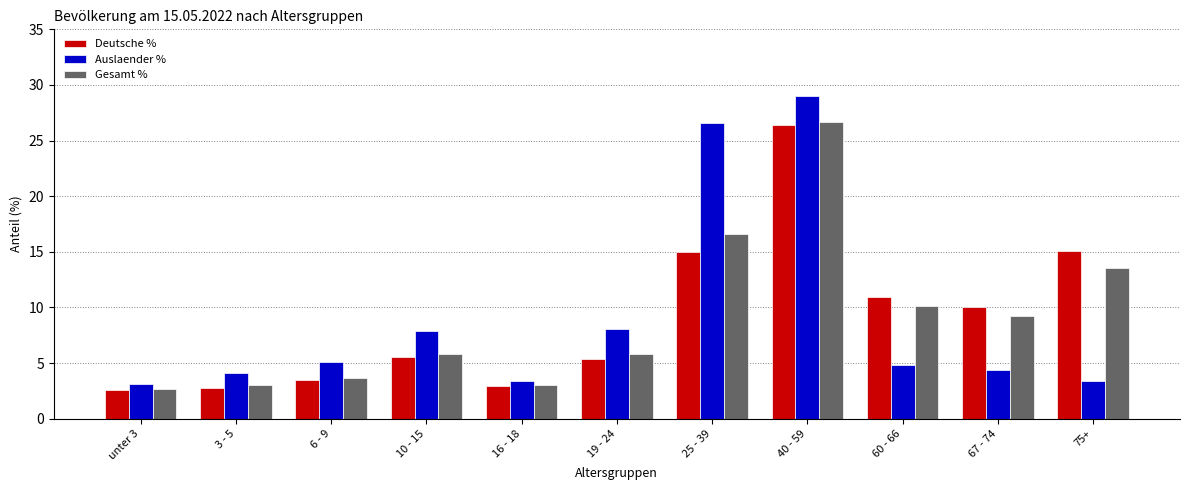

What is the highest value of the Gesamt % series?

26.7